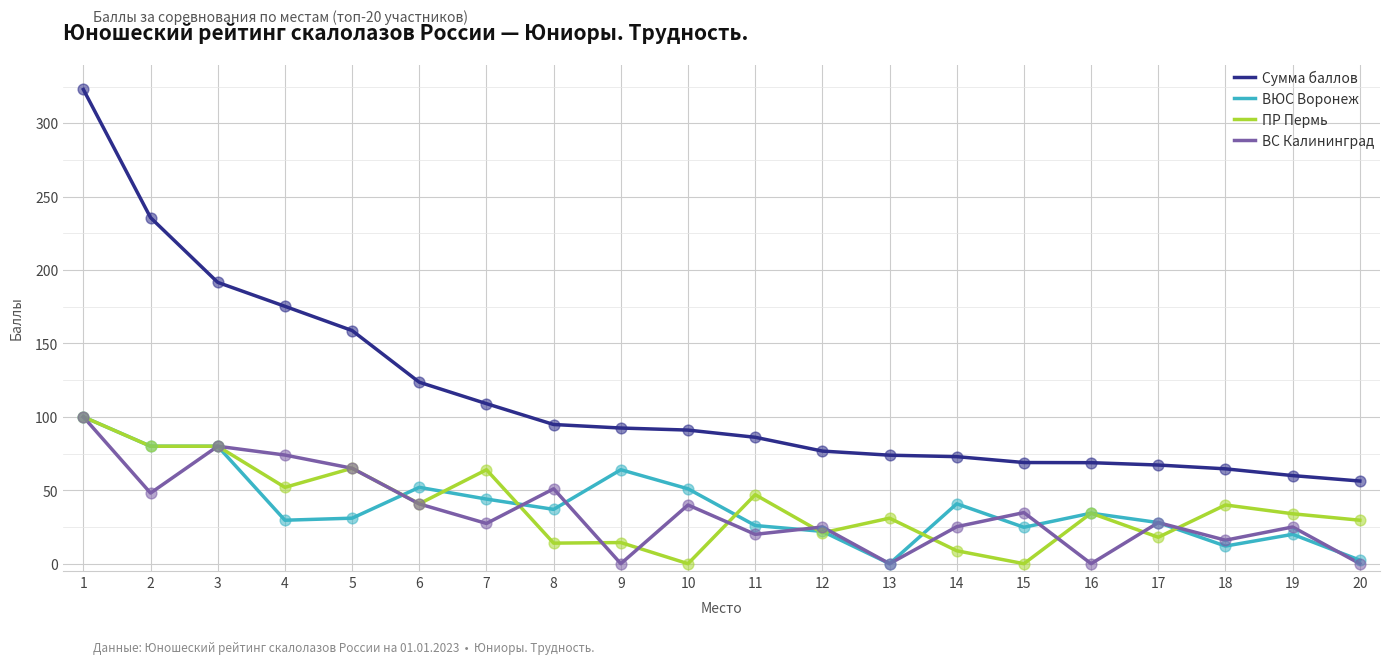

What is the total value across all series at 6?

257.1